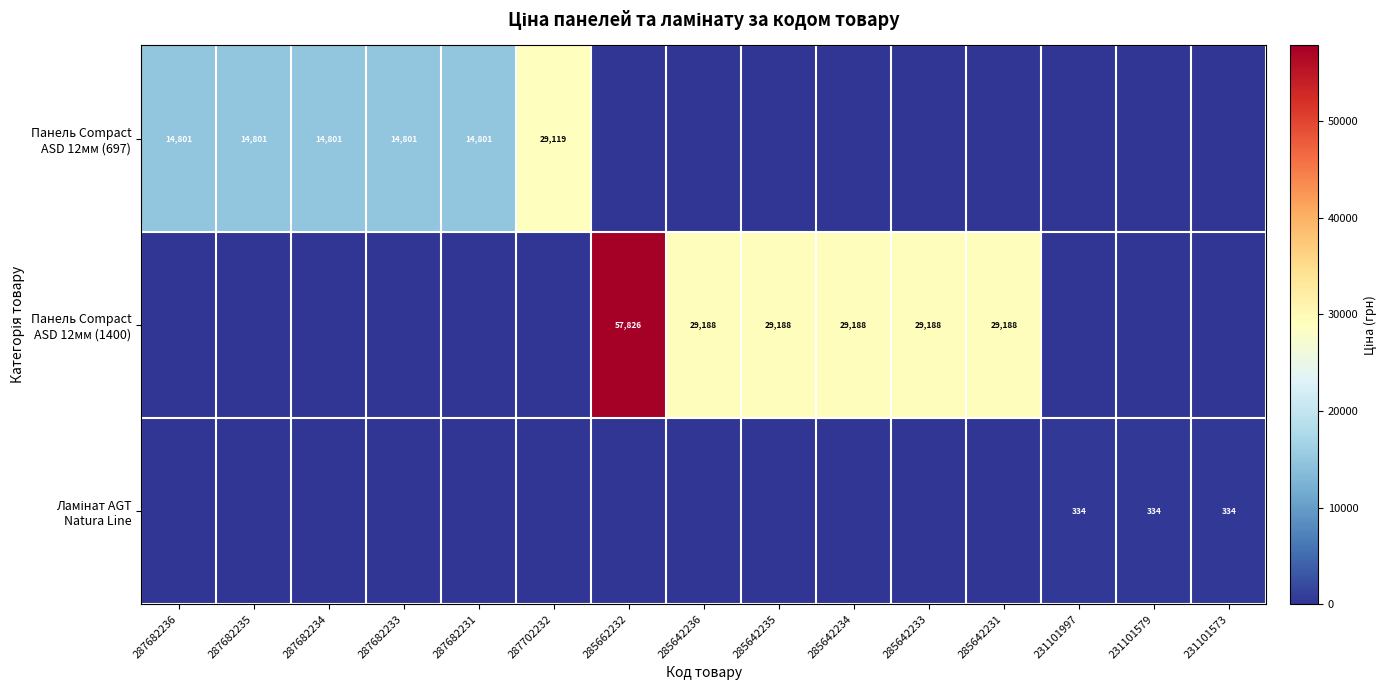

The value of Панель Compact ASD 12мм (1400) at 285662232 is 80085.2. True or false?

False